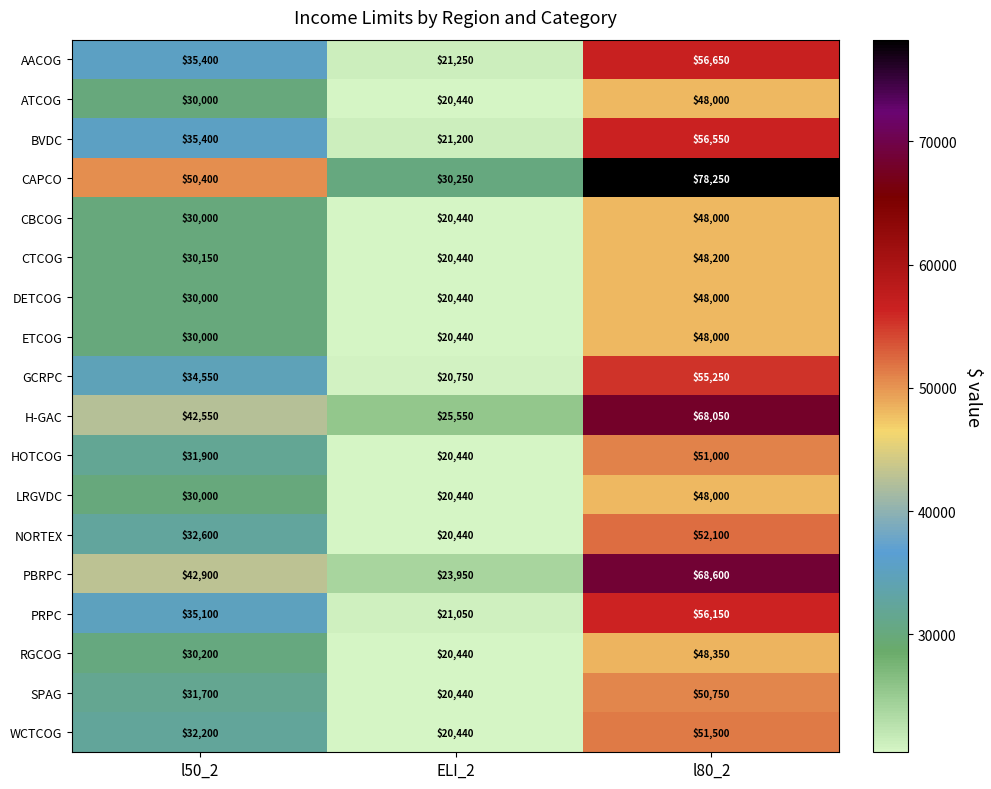

The value of SPAG at ELI_2 is 12921. True or false?

False